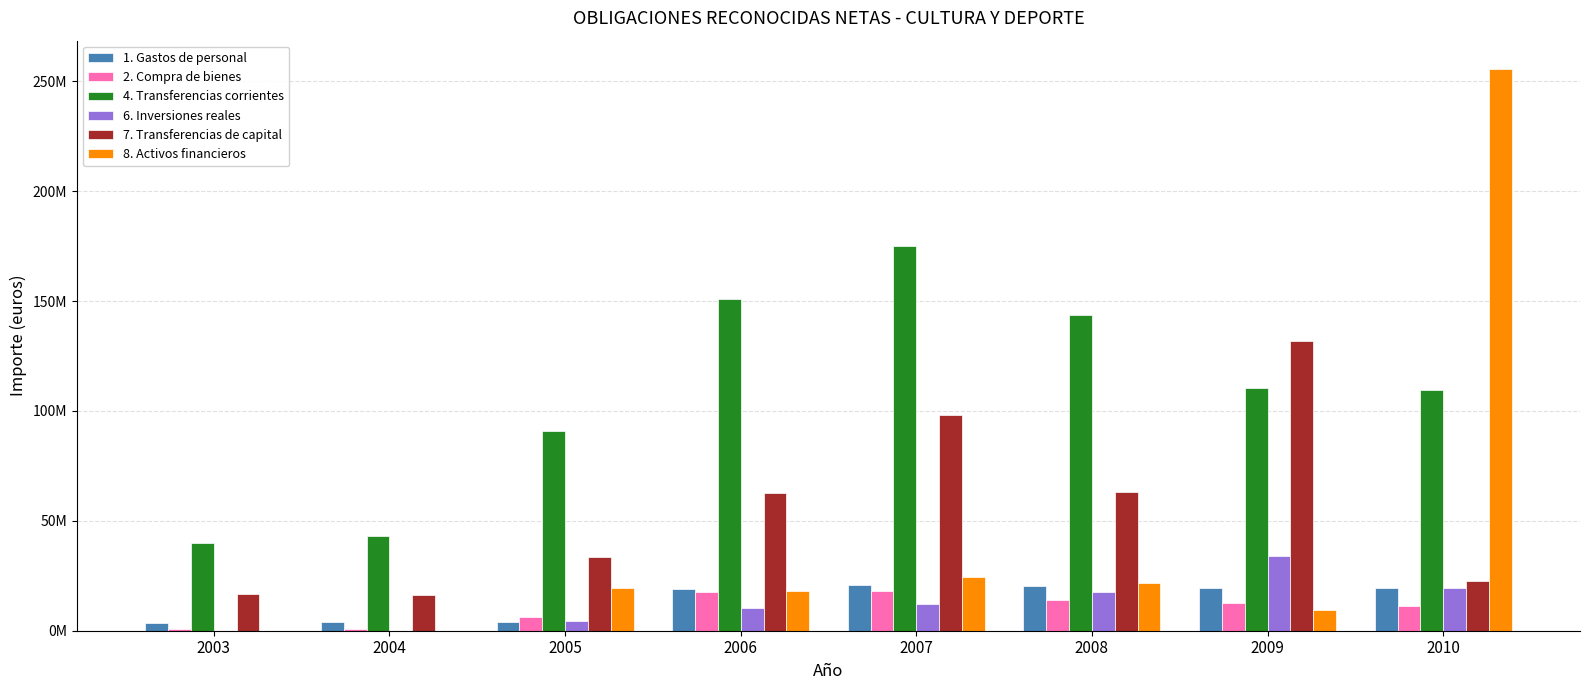

Which series has the largest range (max minus min)?

8. Activos financieros